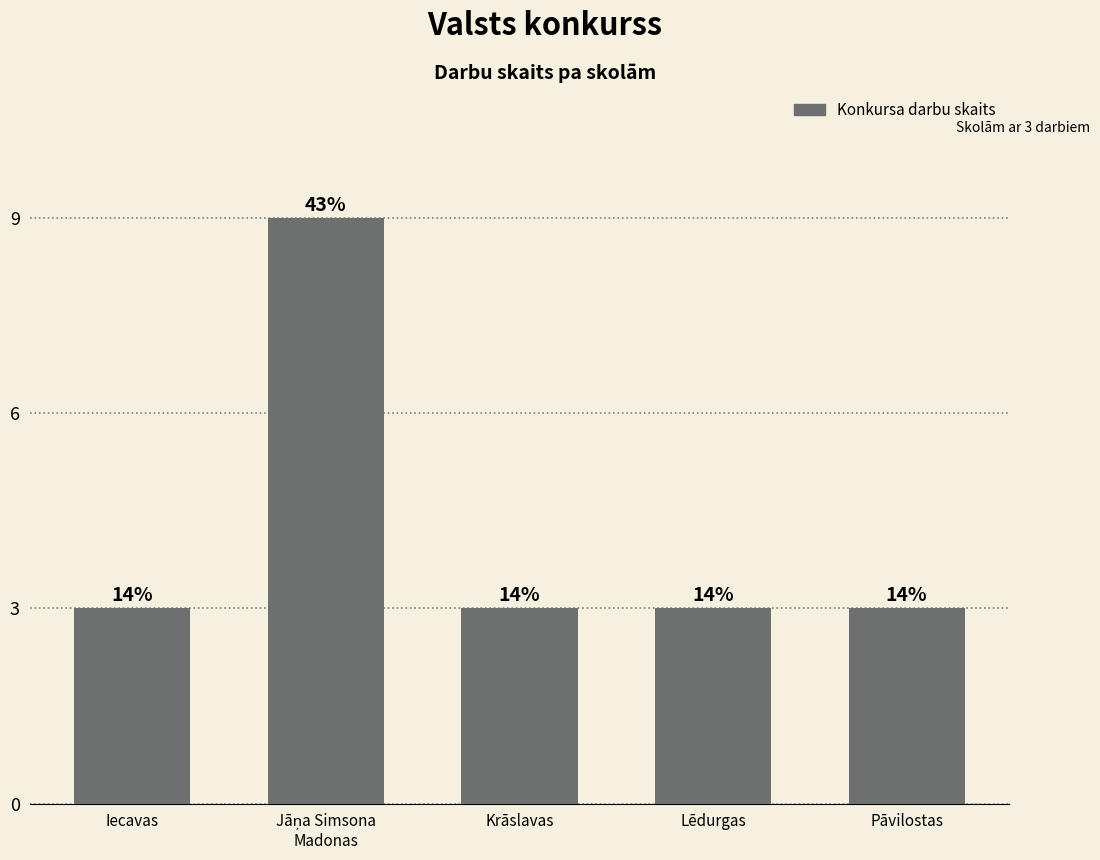

How many bars are there in total?

5